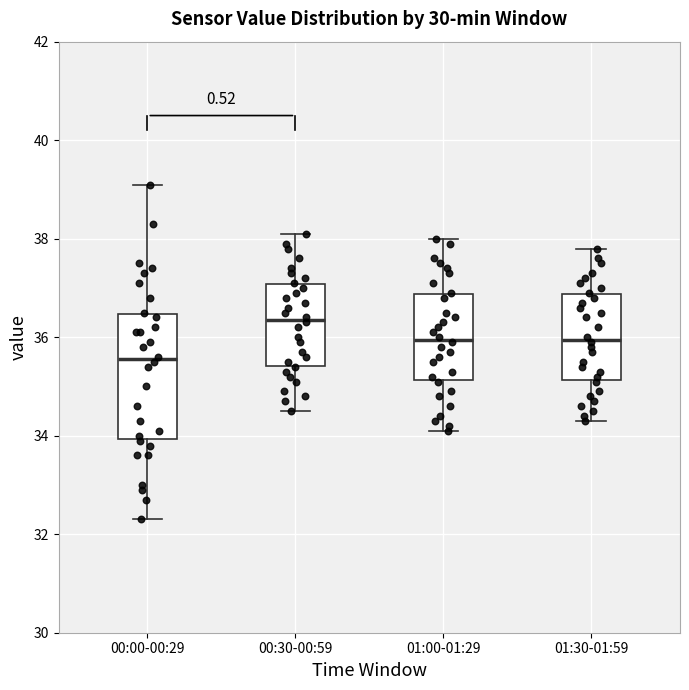

Where is the upper edge of the box for 00:00-00:29 on the y-axis? The values are not printed on the chart, so give them approximately, as read against the axis.

36.4